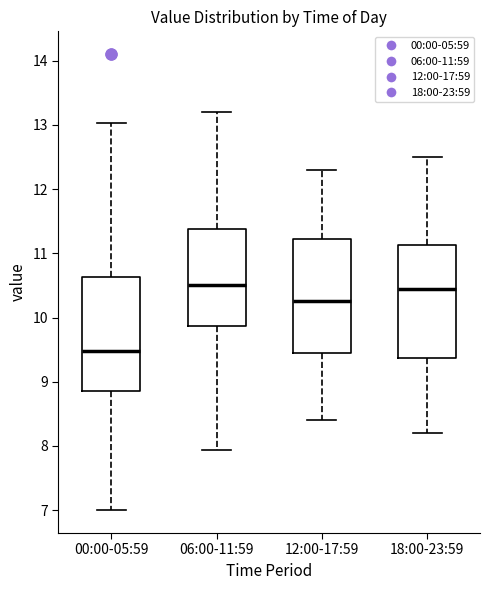

Reading left to right, read every box against the y-axis: the position of its median line, the range the box covers, and the ends of its whiskers. The values are not printed on the chart, so give them approximately, as read against the axis.

00:00-05:59: median 9.5, box 8.9 to 10.6, whiskers 7.0 to 13.0
06:00-11:59: median 10.5, box 9.9 to 11.4, whiskers 7.9 to 13.2
12:00-17:59: median 10.3, box 9.5 to 11.2, whiskers 8.4 to 12.3
18:00-23:59: median 10.5, box 9.4 to 11.1, whiskers 8.2 to 12.5